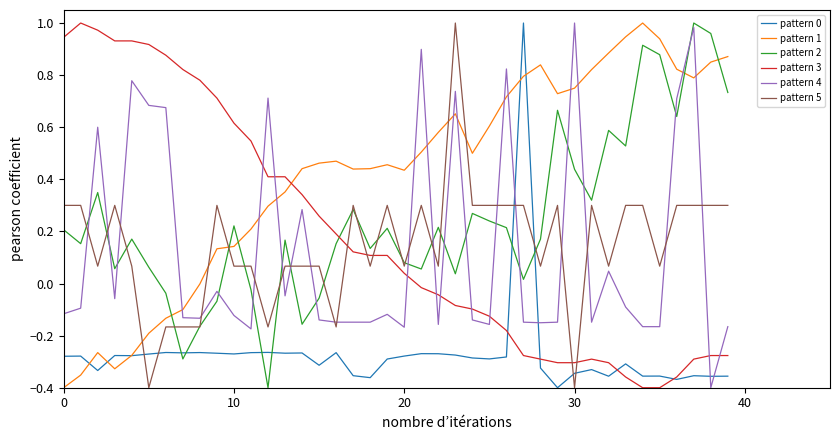

True or false: pattern 4 and pattern 1 intersect in this chart.

True